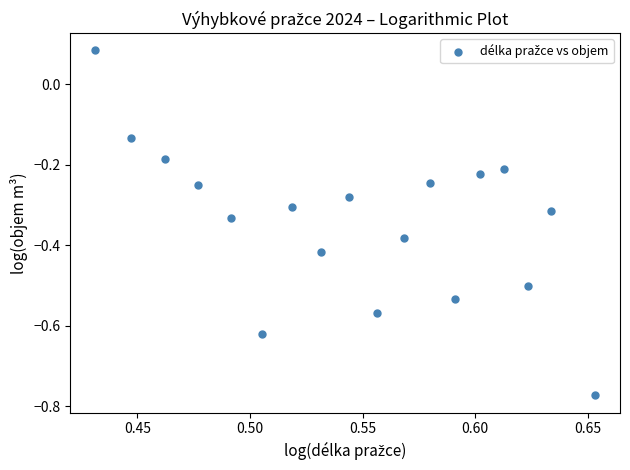

What is the range of Y values (max minus min)?

0.9